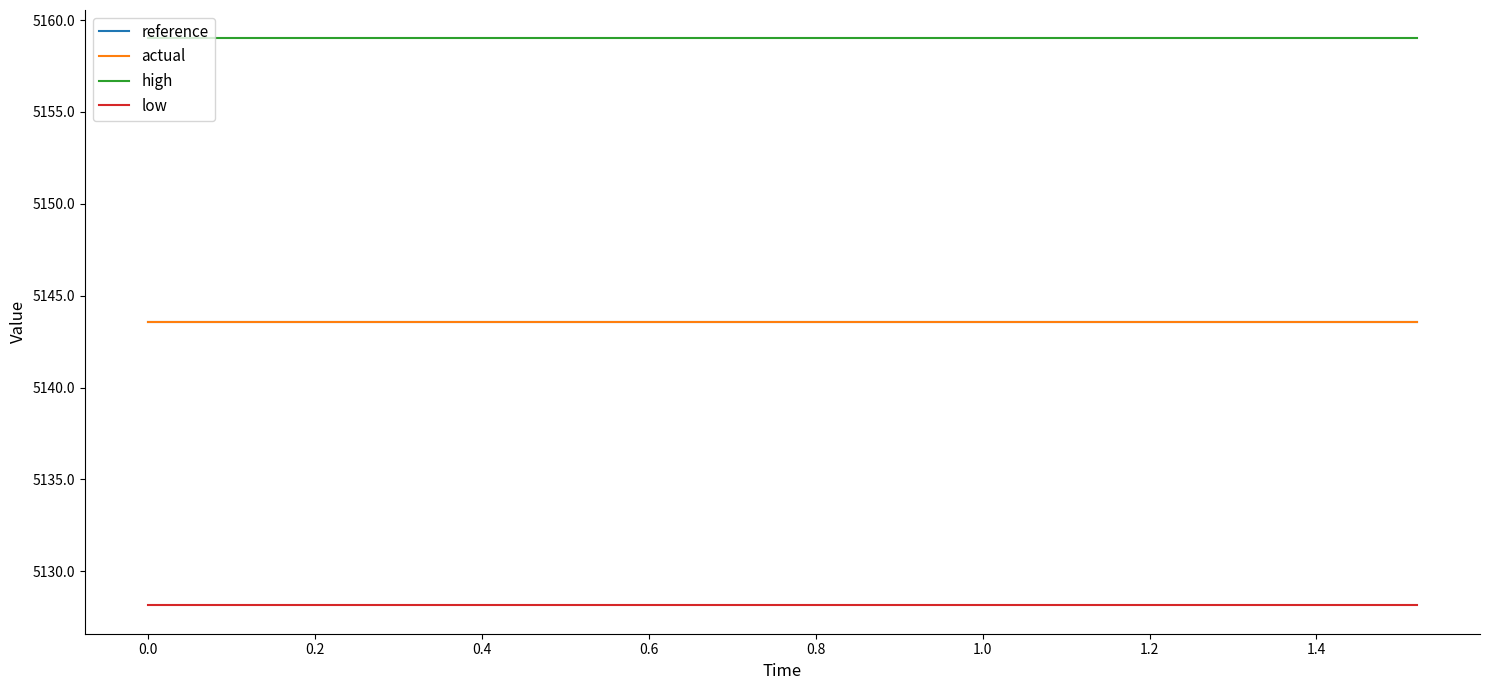

Does the chart display data point markers on the line(s)?

No